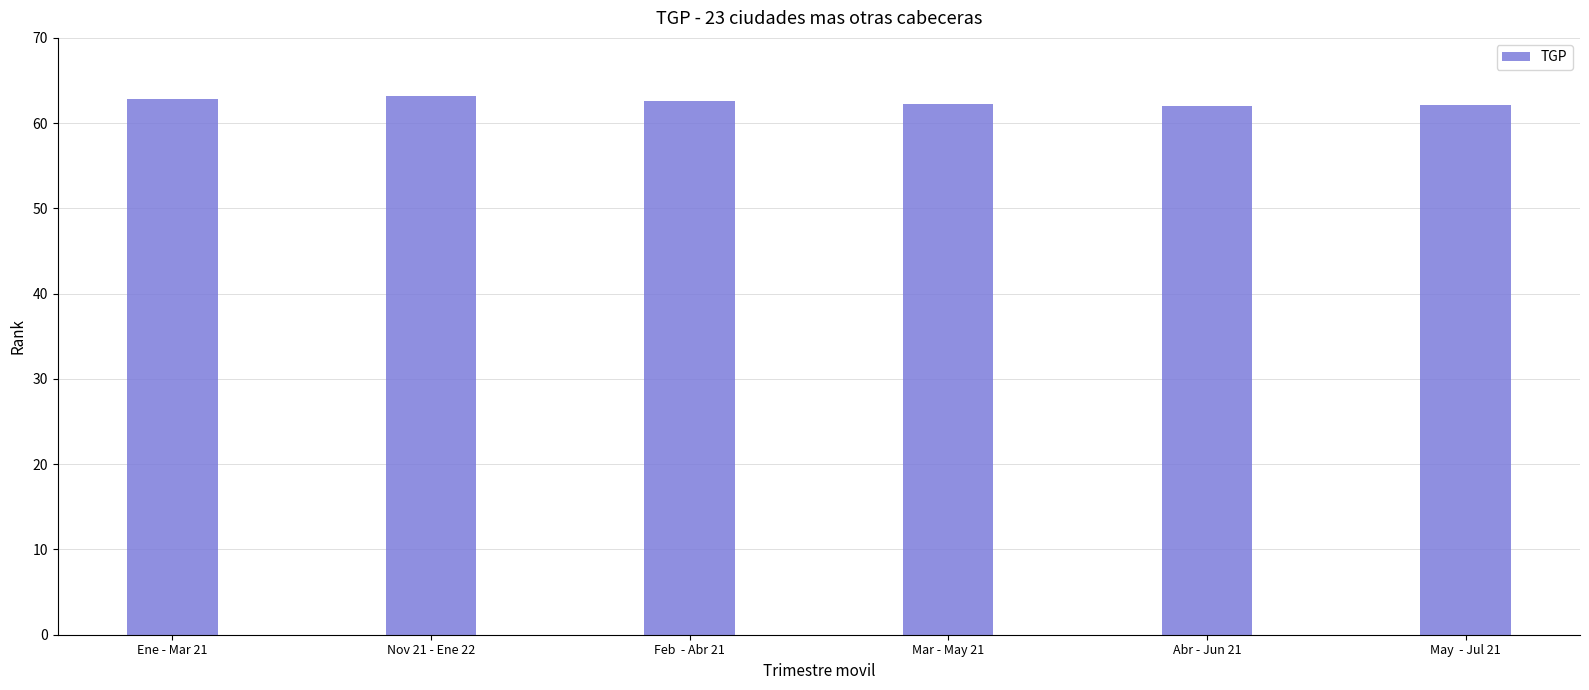

What is the difference between the values at Abr - Jun 21 and Feb  - Abr 21?

0.6